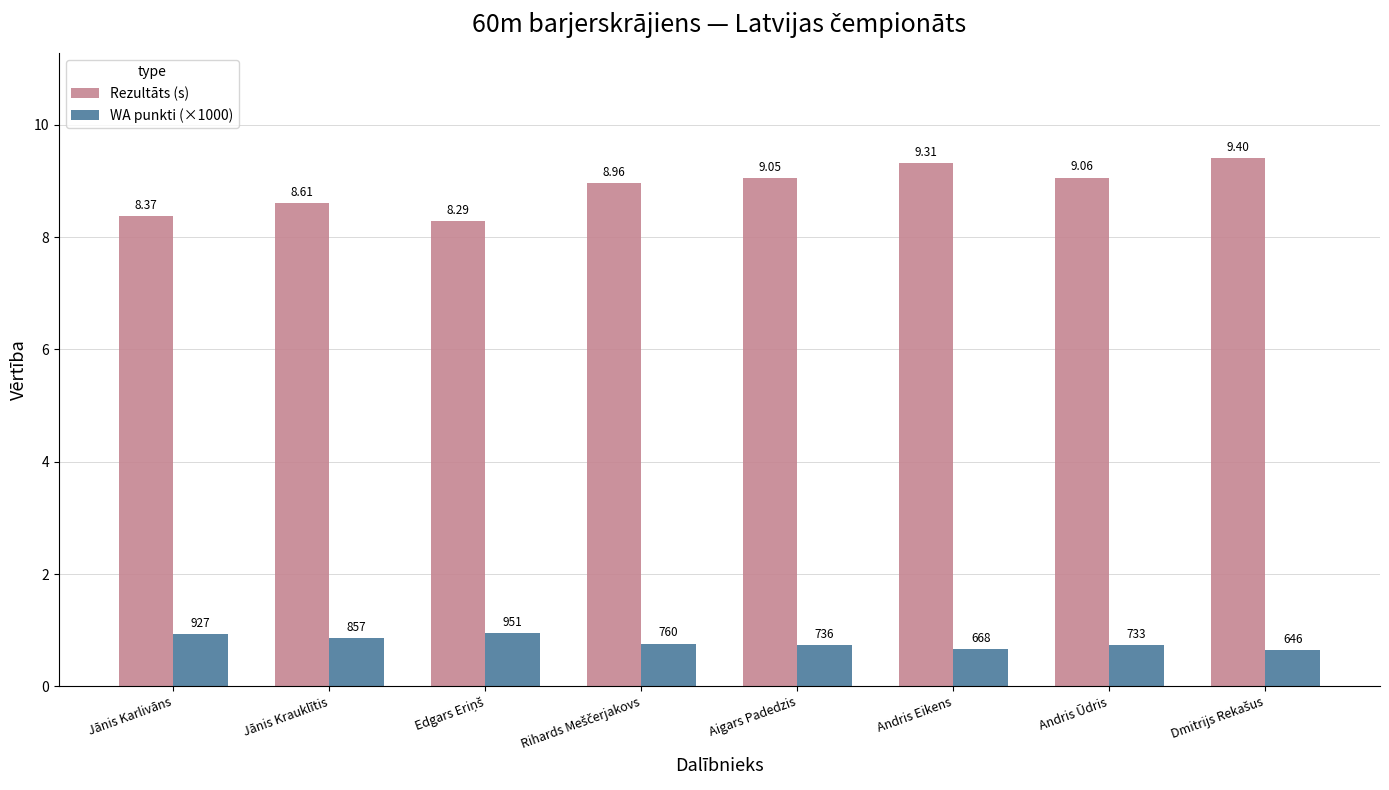

What are all the series names shown in the legend?

Rezultāts (s), WA punkti (×1000)